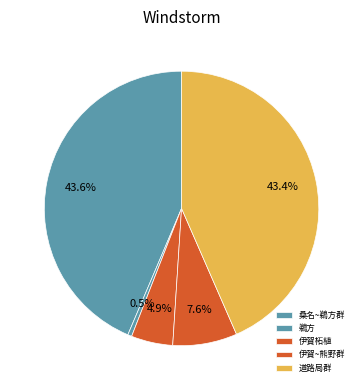

True or false: 鵜方 accounts for 0% of the total.

True